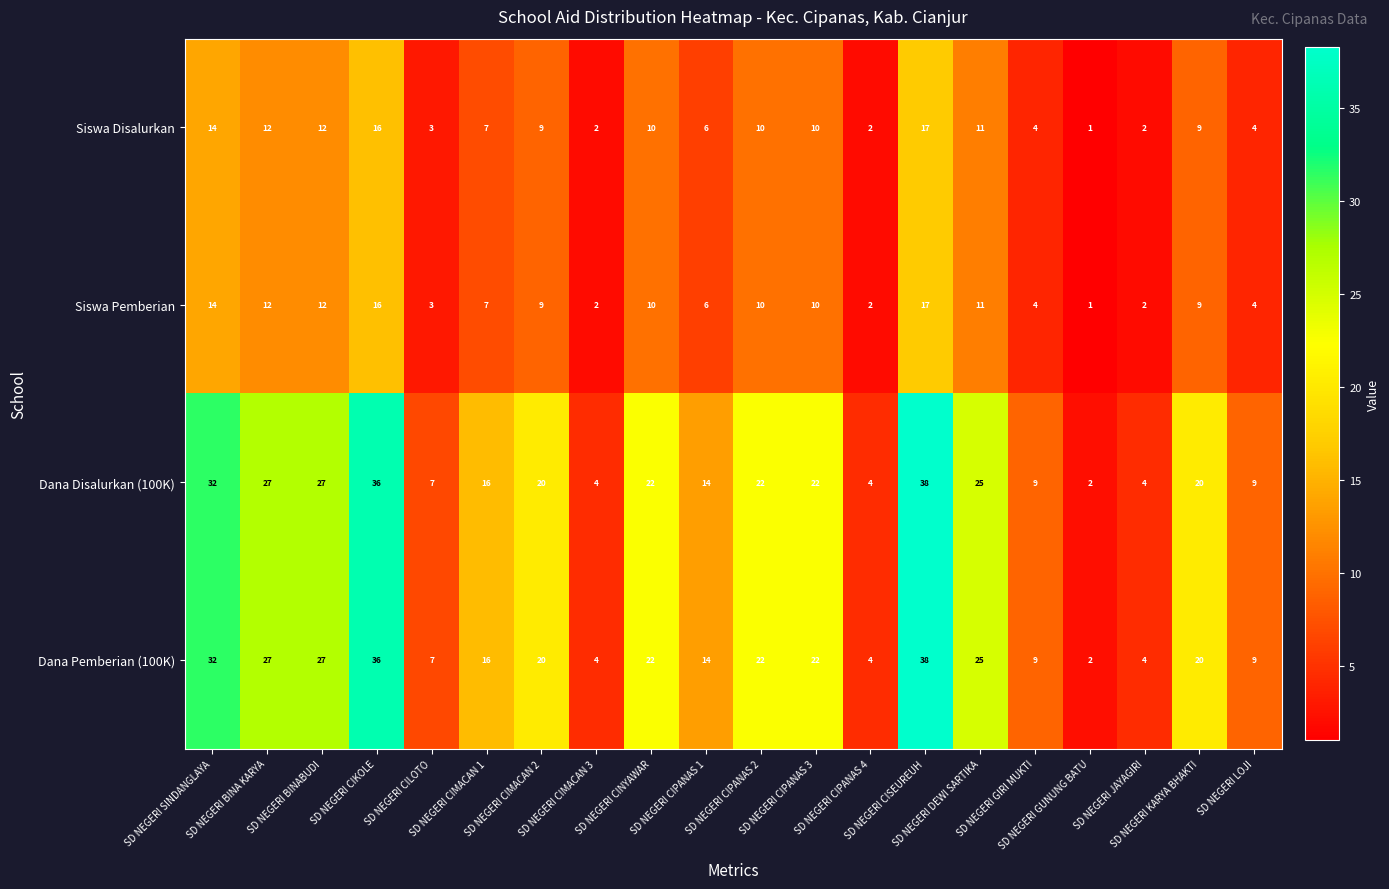

What is the average value of the Dana Pemberian (100K) series?

18